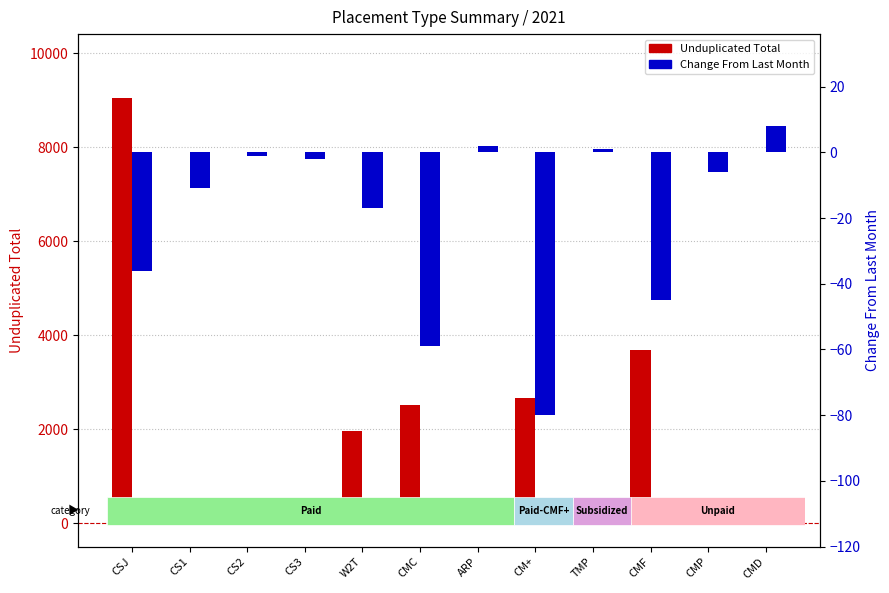

Rank the series by their average value, from lowest to highest.

Change From Last Month, Unduplicated Total